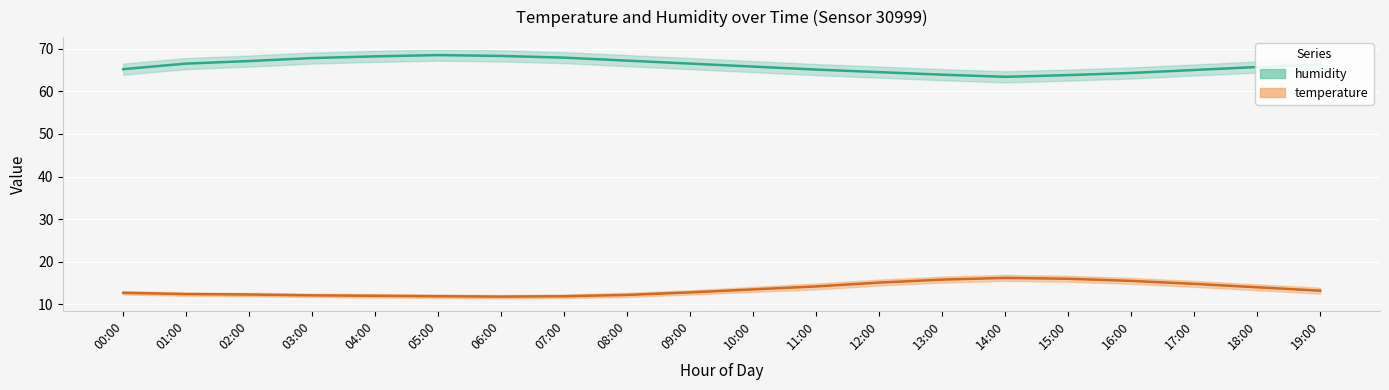

At 15:00, list the series in order from smallest to largest.

temperature, humidity